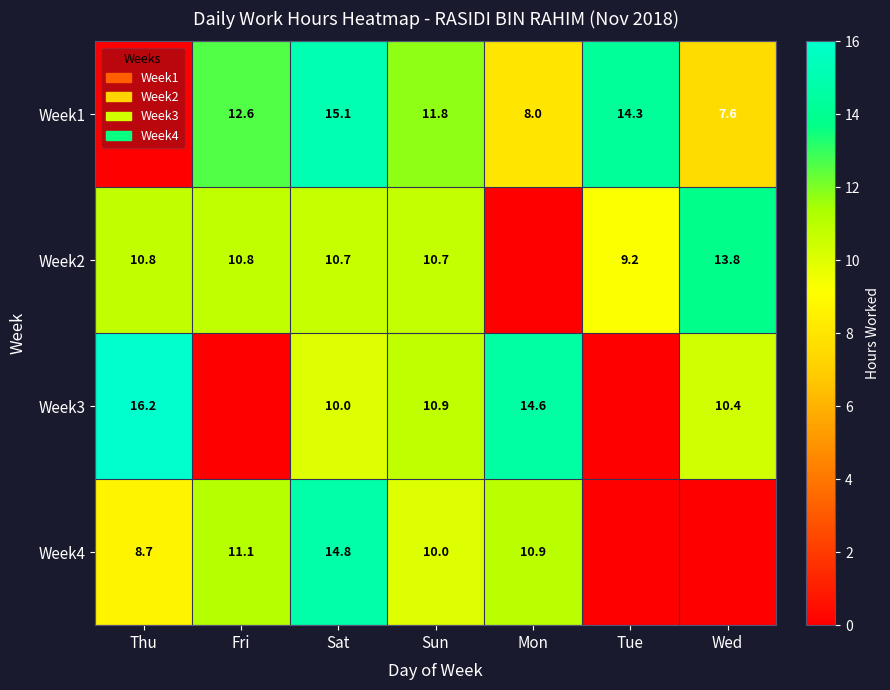

What is the difference between the highest and lowest values at Sat?

5.1